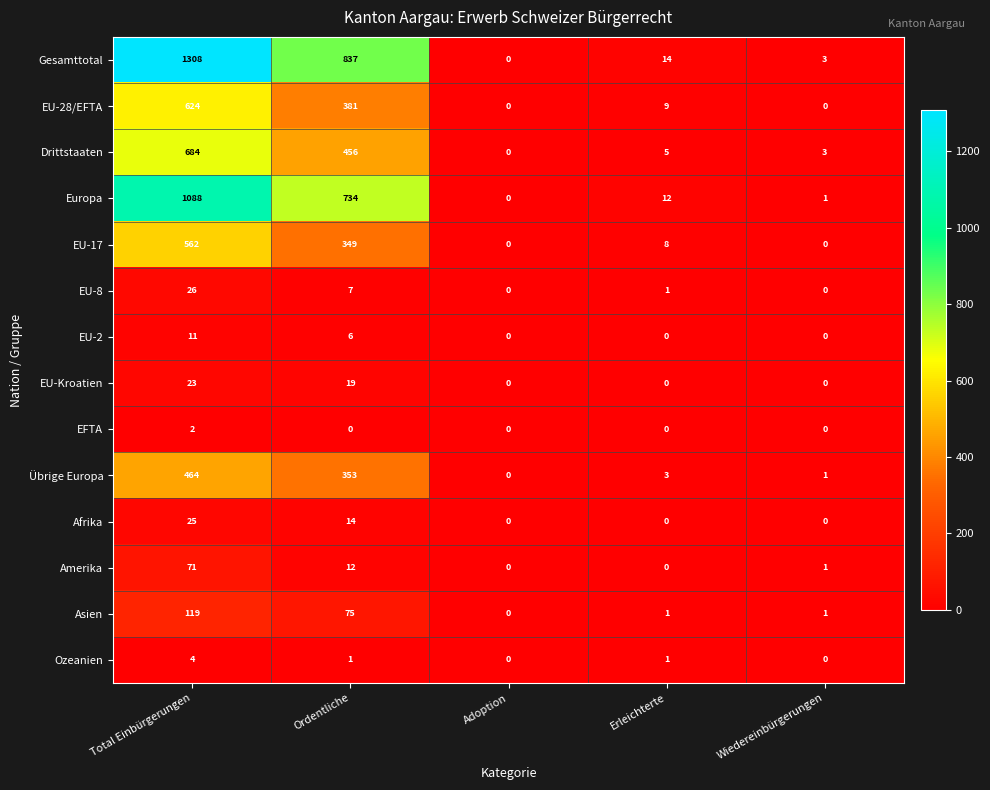

What is the sum of all EU-2 values?

17